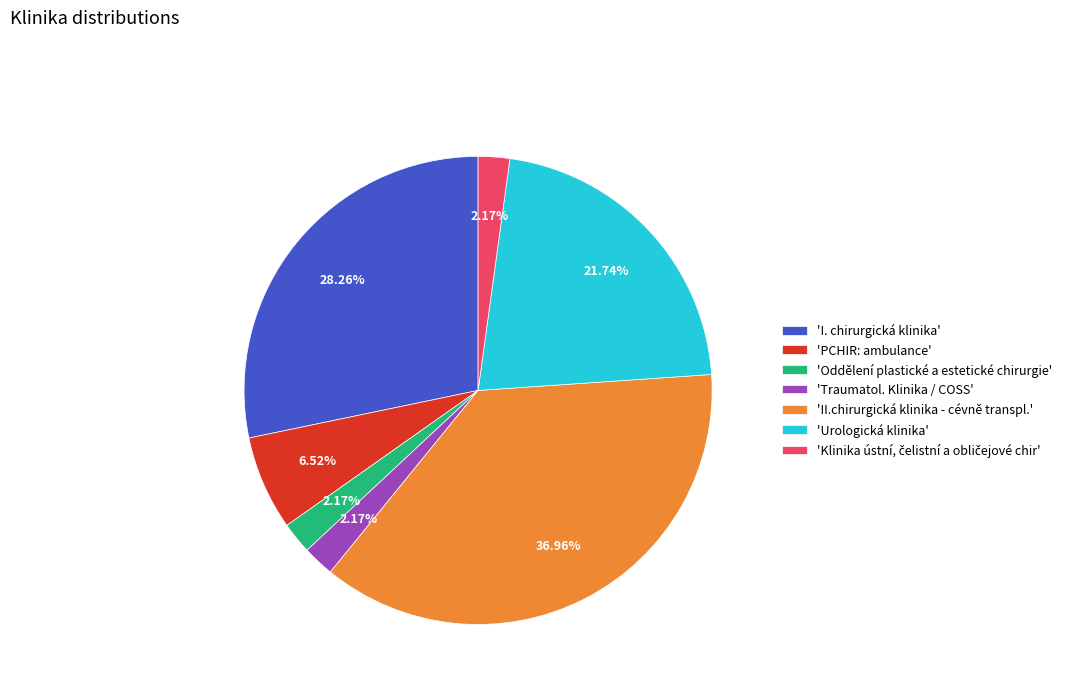

Is there a majority slice in this chart?

No